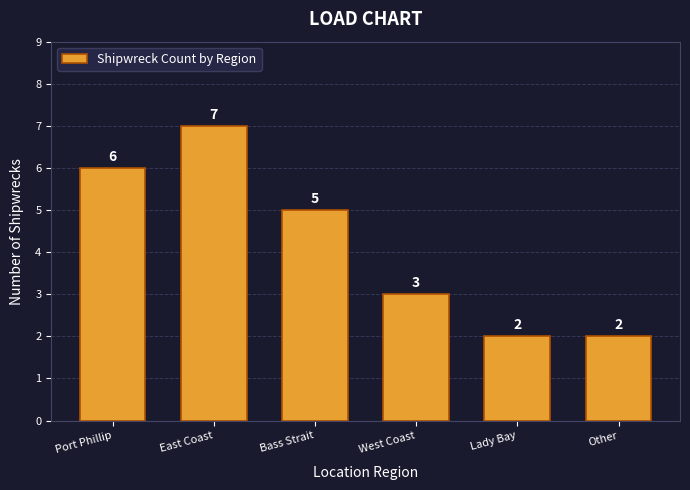

Reading left to right, what are all the values shown in this chart?

6	7	5	3	2	2